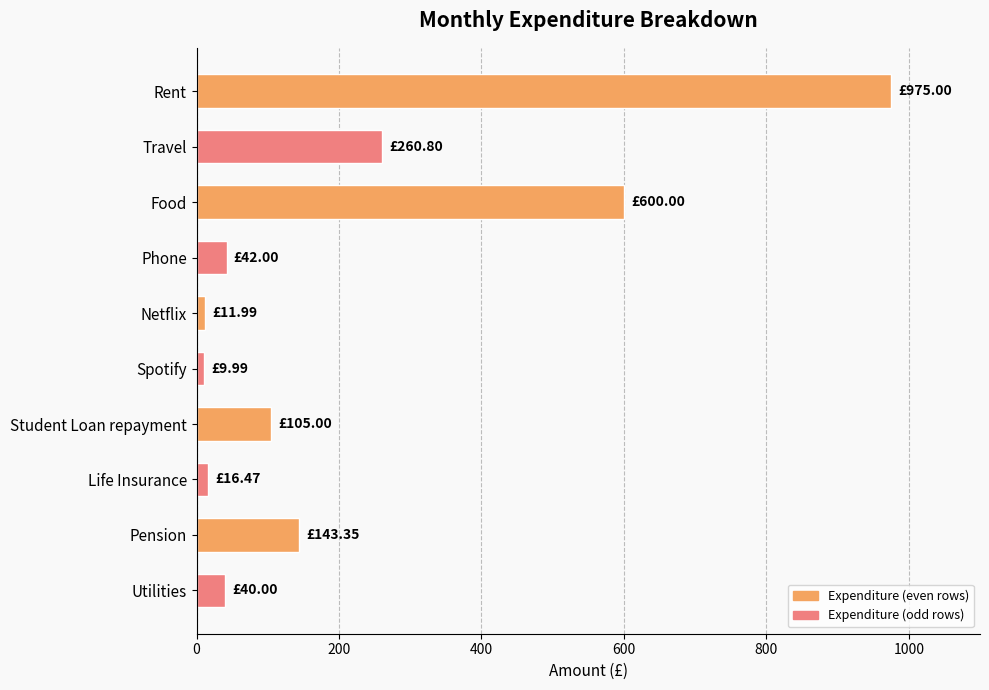

What is the label of the 3rd bar from the top?

Food